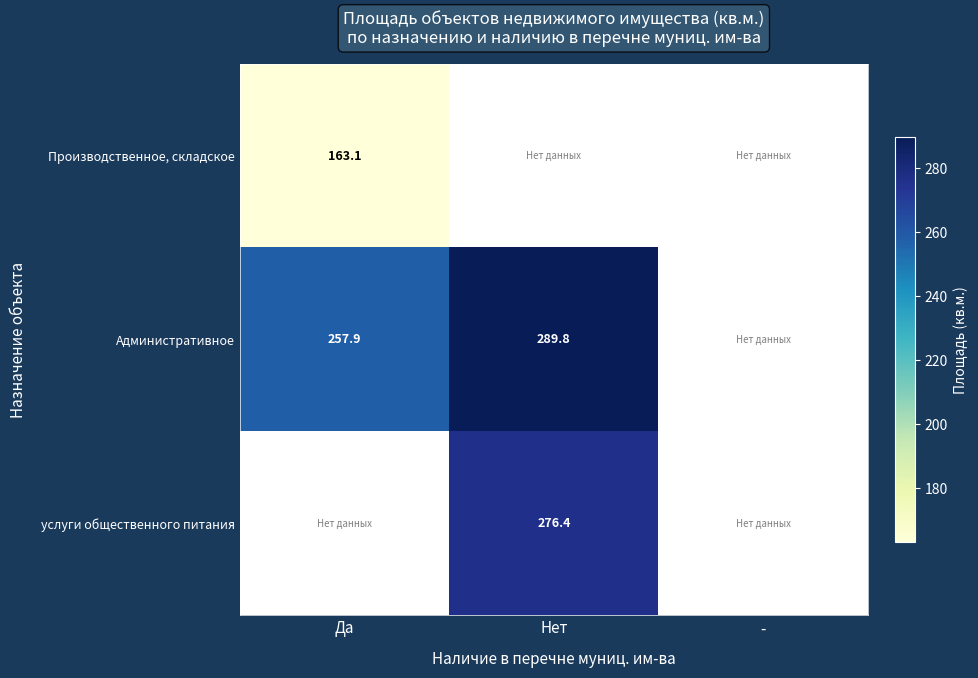

The Административное series shows 98.0 at Да. True or false?

False